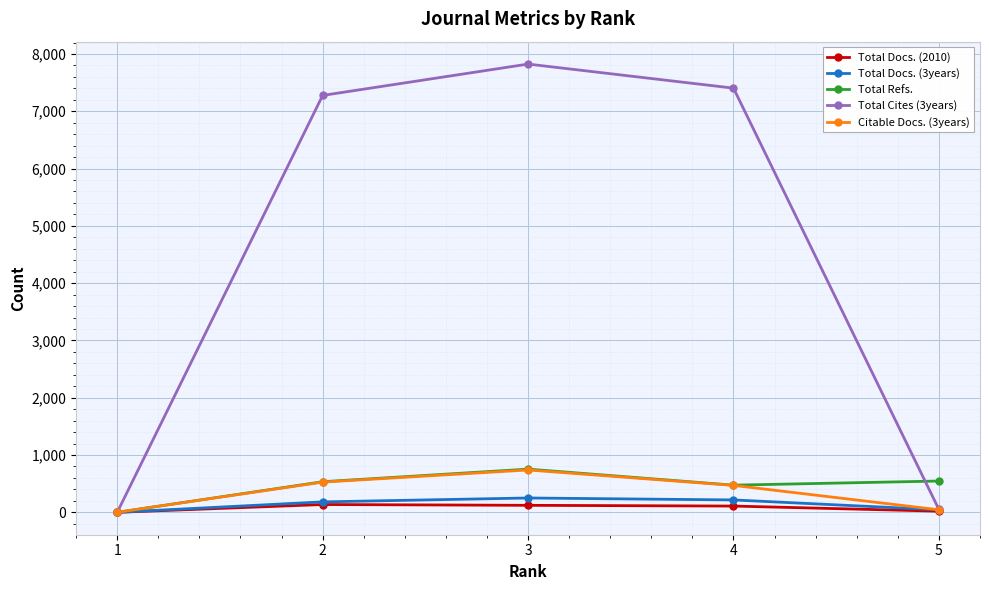

True or false: Citable Docs. (3years) has more than 2 interior local peaks.

False